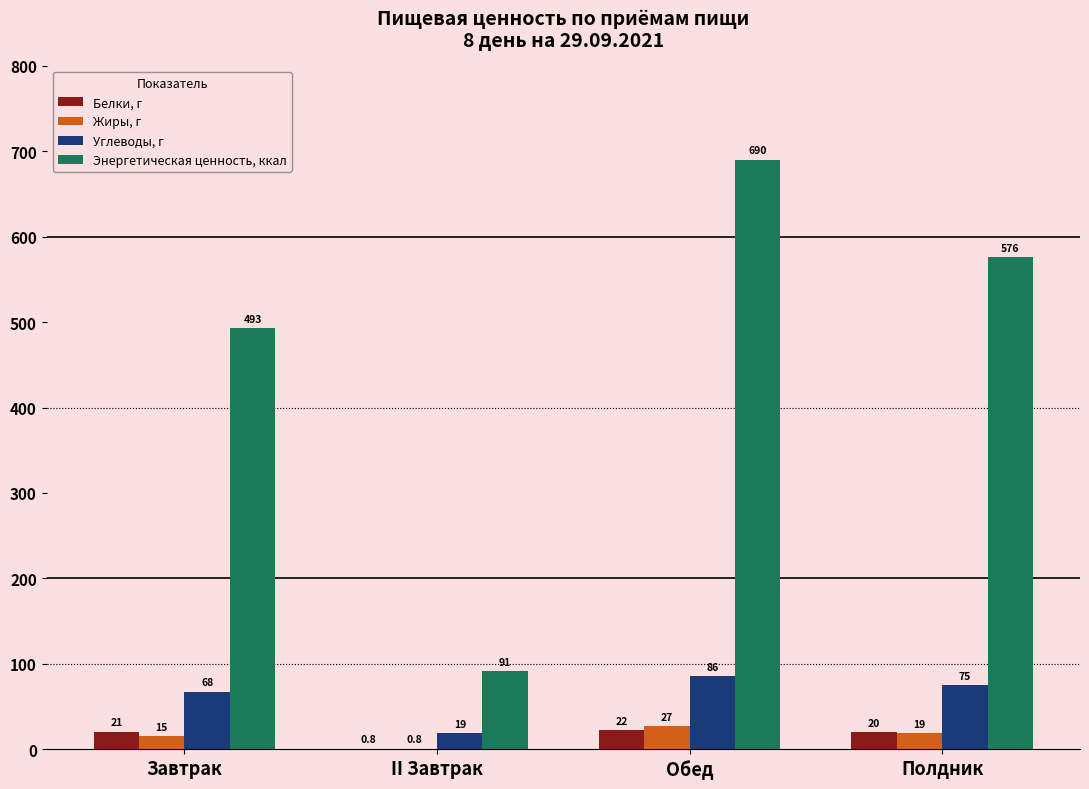

Which category has the highest value in the Углеводы, г series?

Обед